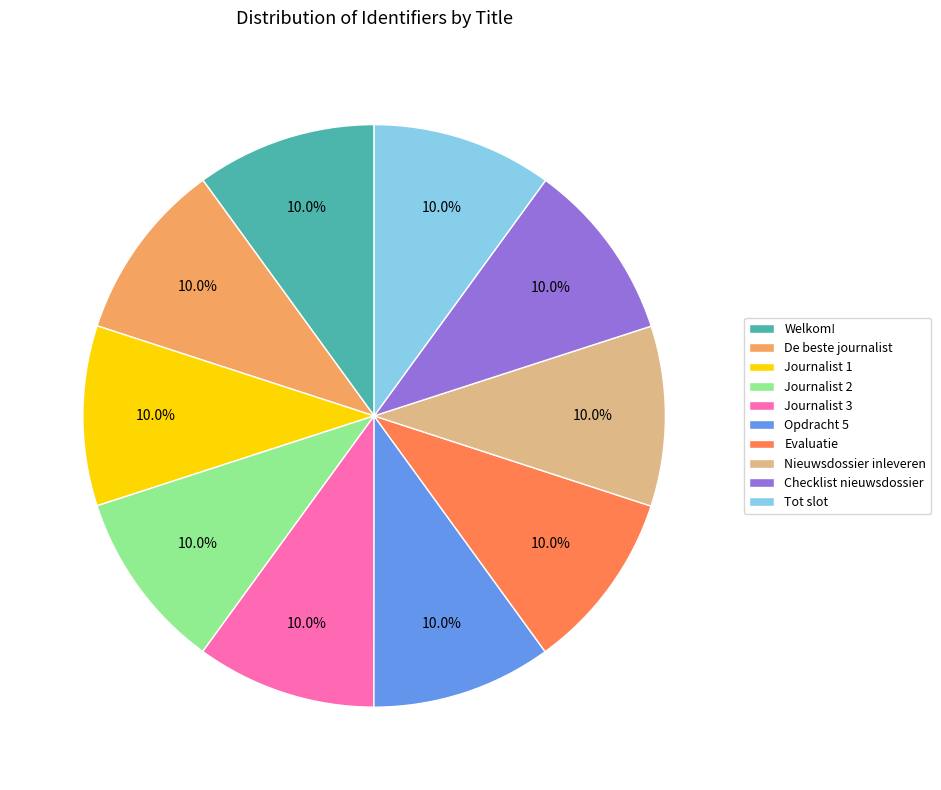

The Tot slot slice represents 1% of the pie. True or false?

False